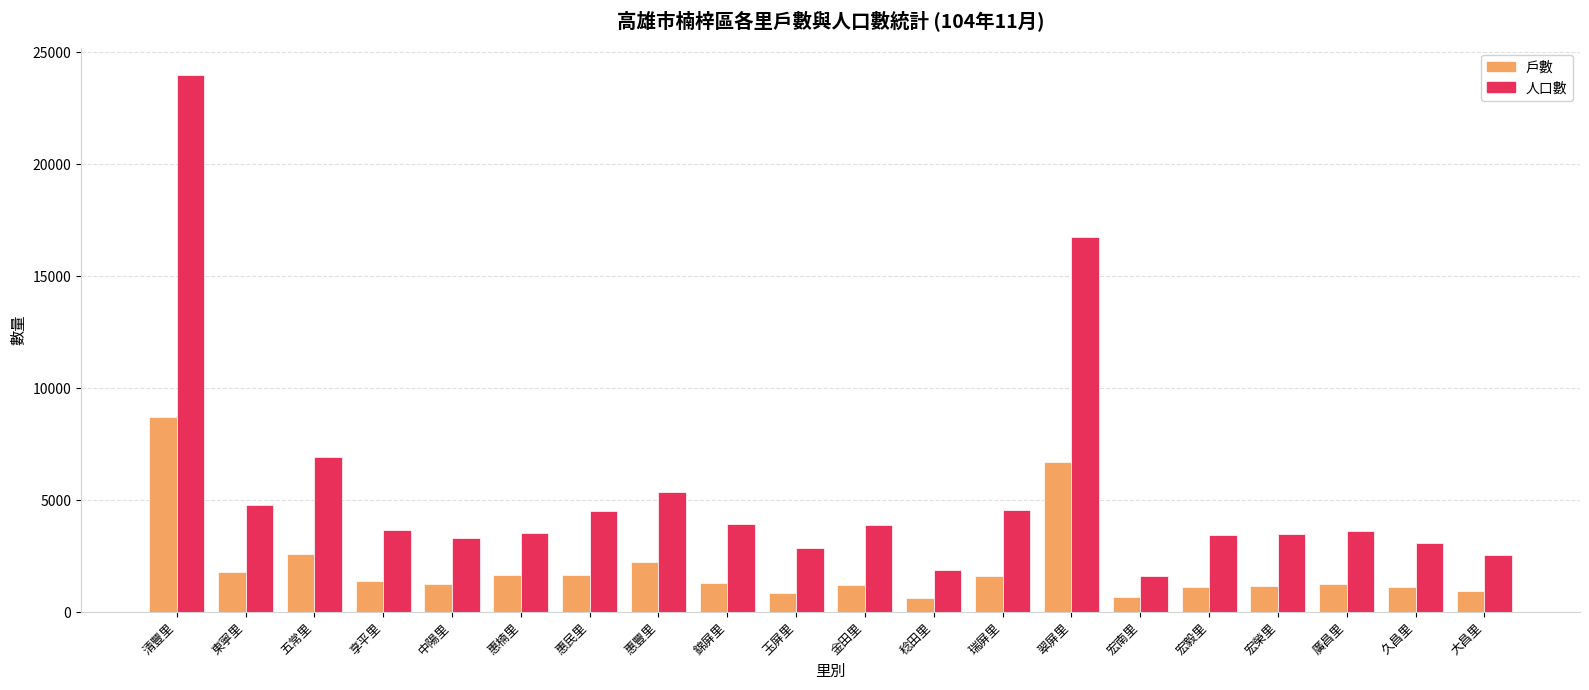

At which category is the sum across all series the highest?

清豐里